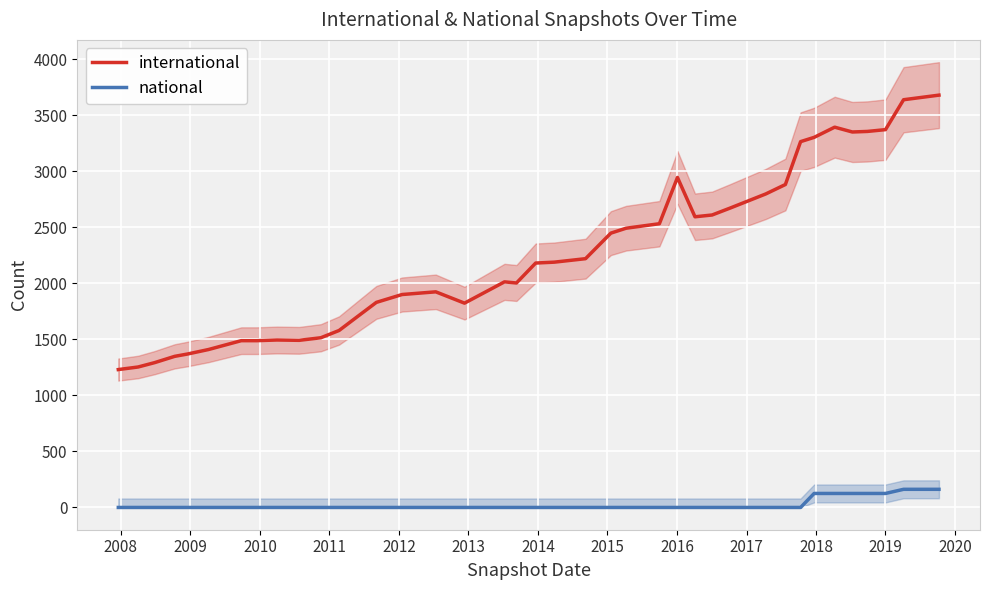

What is the maximum value for international?

3681